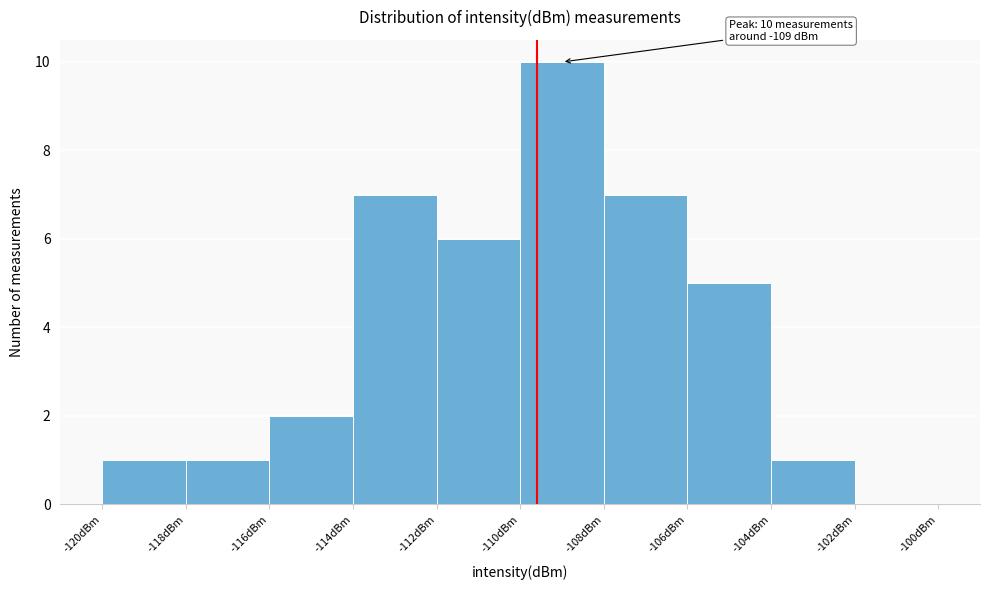

Which range on the x-axis has the tallest bar?

-110 to -108